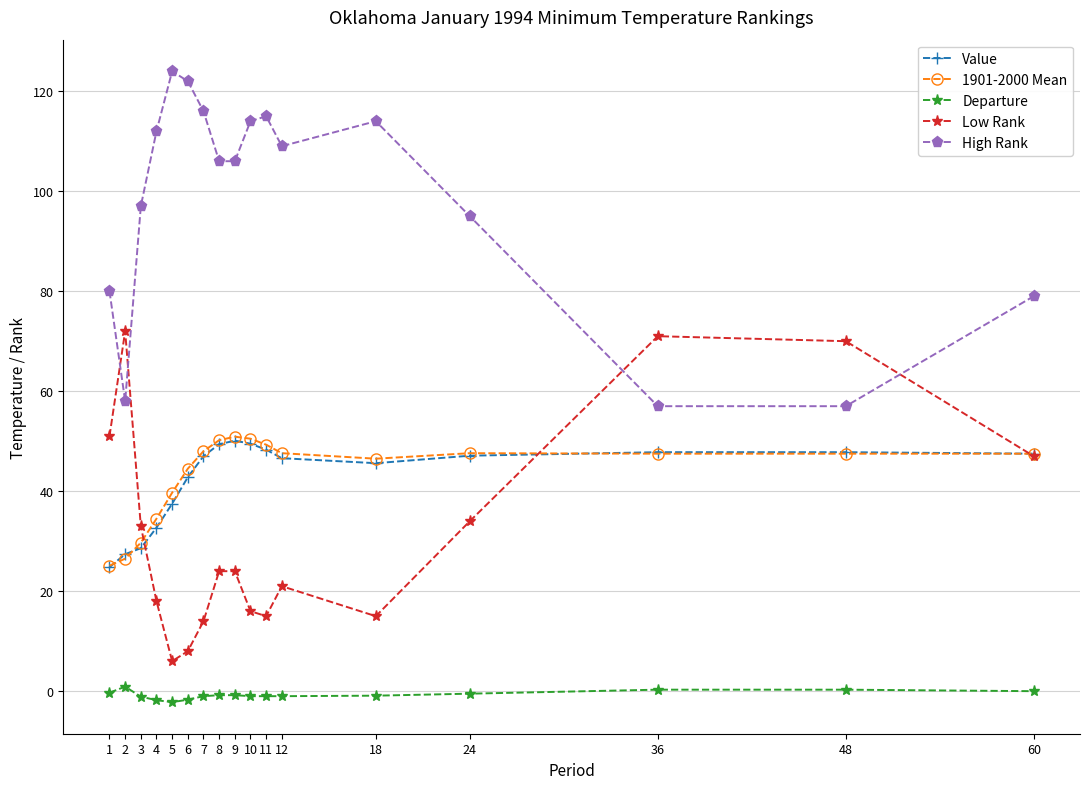

True or false: High Rank and 1901-2000 Mean intersect in this chart.

False